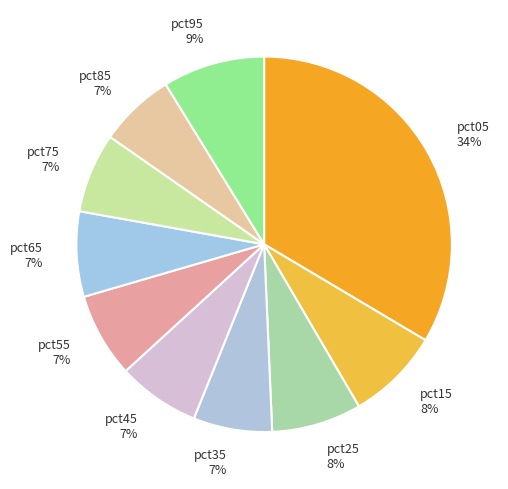

Which has a higher value, pct55 7% or pct05 34%?

pct05 34%